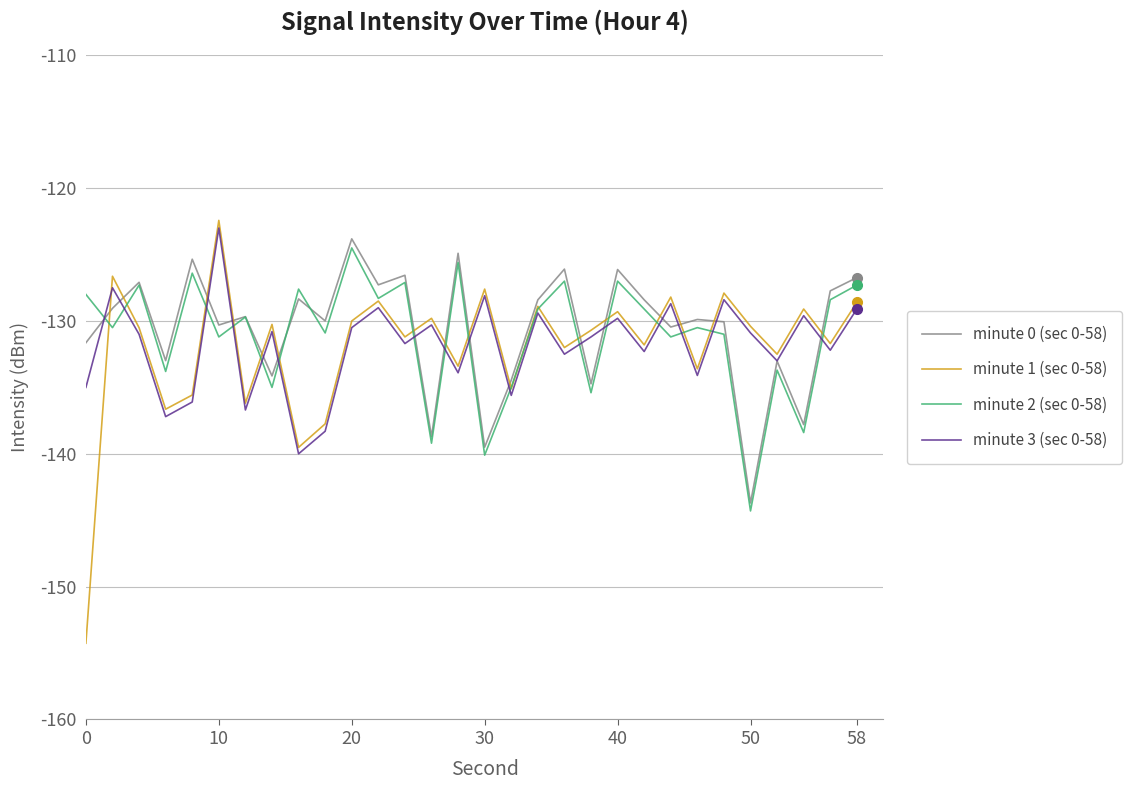

What is the highest value of the minute 2 (sec 0-58) series?

-124.5